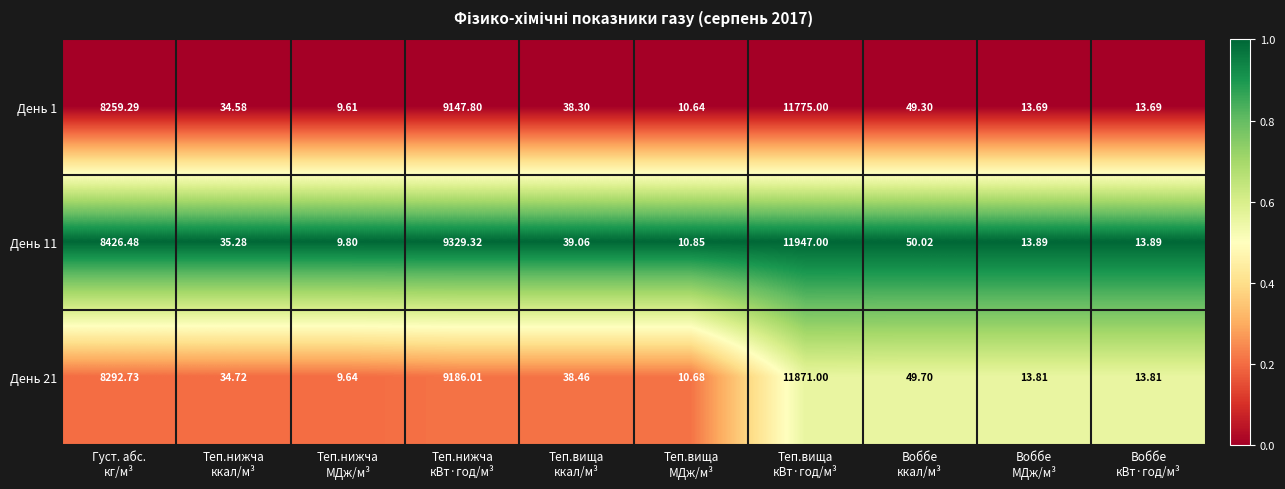

What is the maximum value shown in the chart?

11947.0